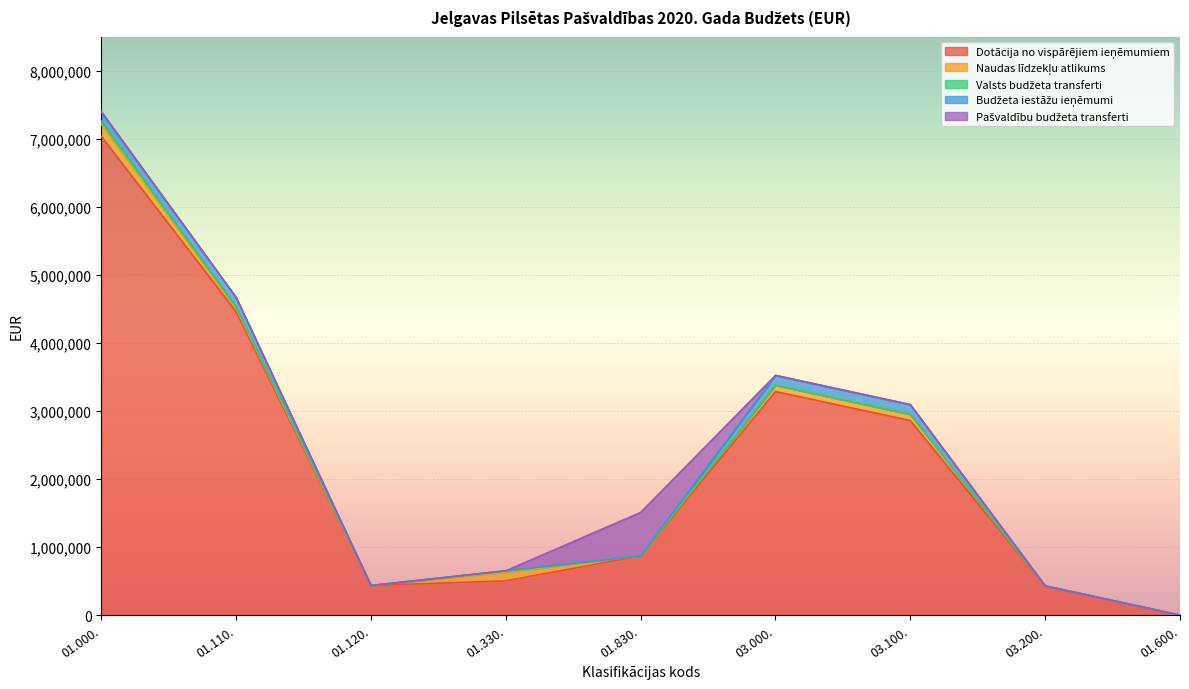

Rank the series by their maximum value, from highest to lowest.

Dotācija no vispārējiem ieņēmumiem, Pašvaldību budžeta transferti, Naudas līdzekļu atlikums, Budžeta iestāžu ieņēmumi, Valsts budžeta transferti